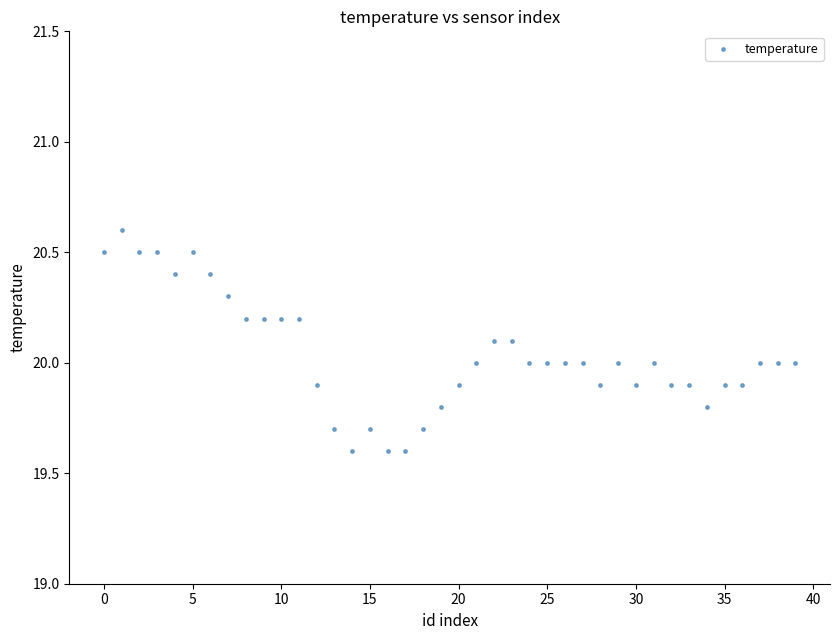

What is the range of Y values (max minus min)?

1.0